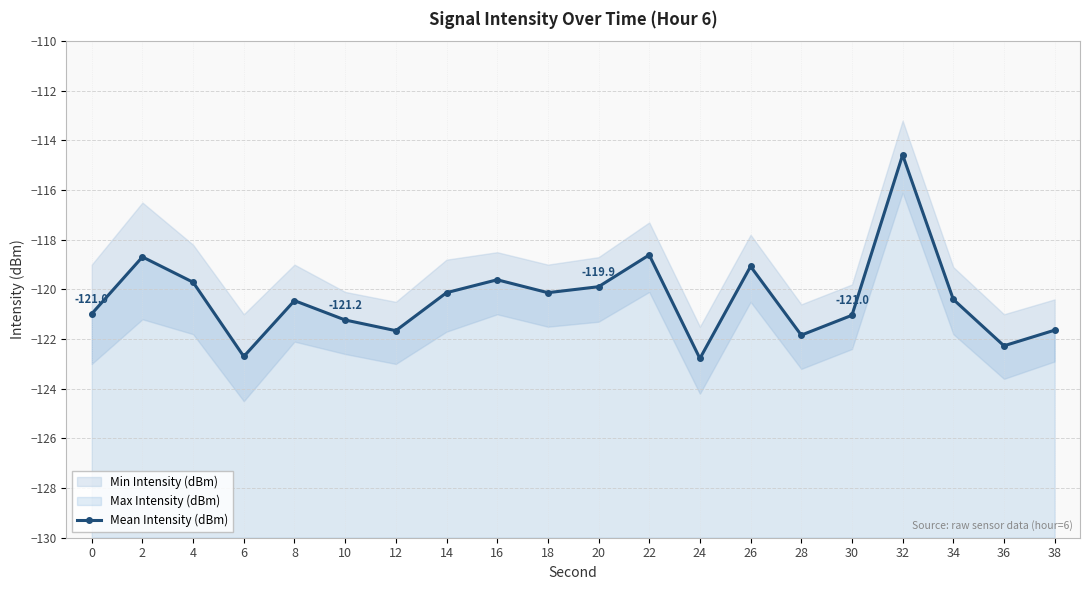

True or false: the data shows -189.5 at 14.

False